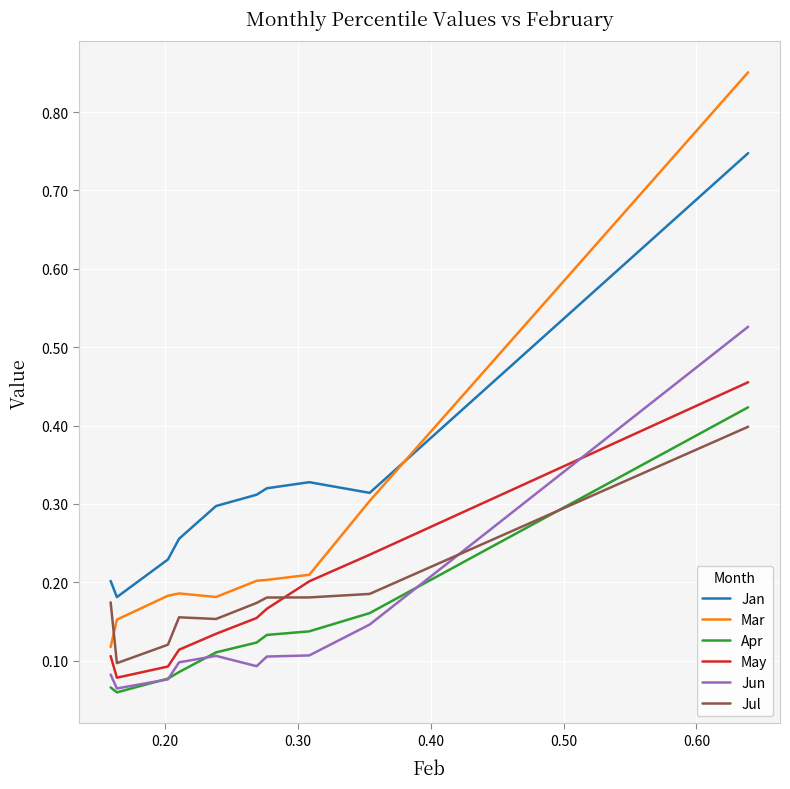

Which series has the widest spread of values?

Mar